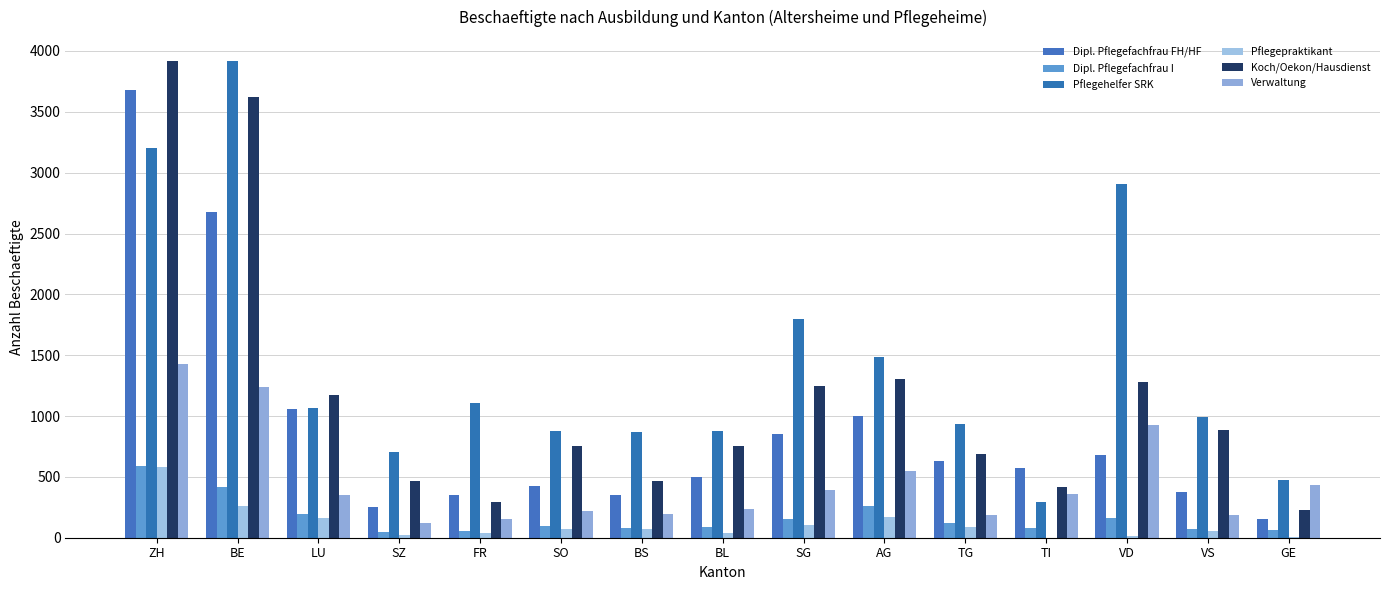

True or false: Verwaltung has a value of 380 at BE.

False